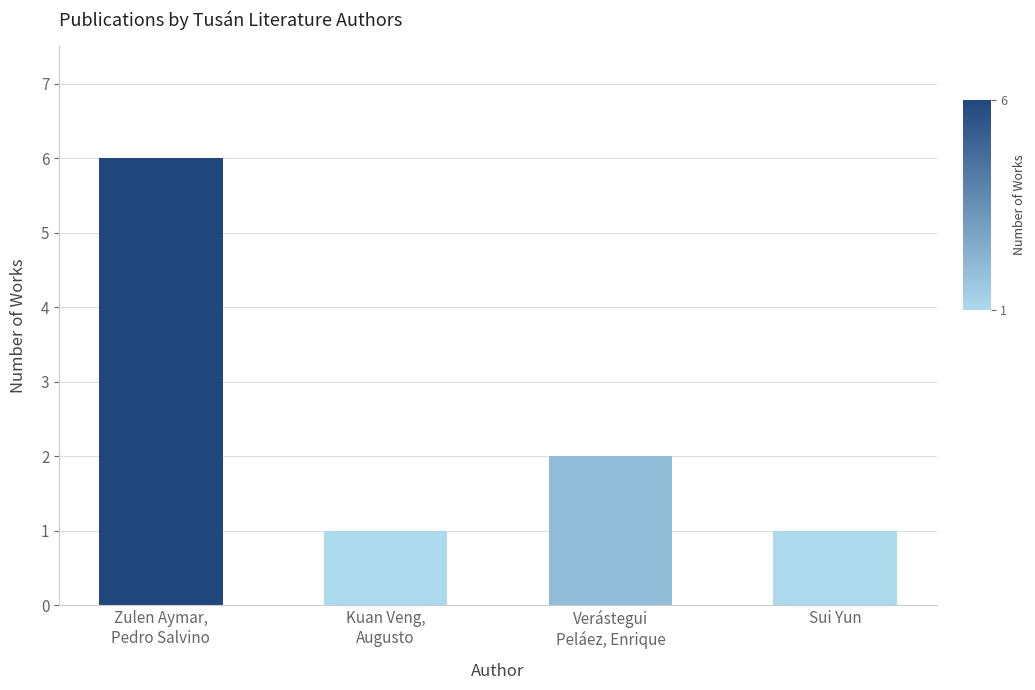

What is the smallest value displayed?

1